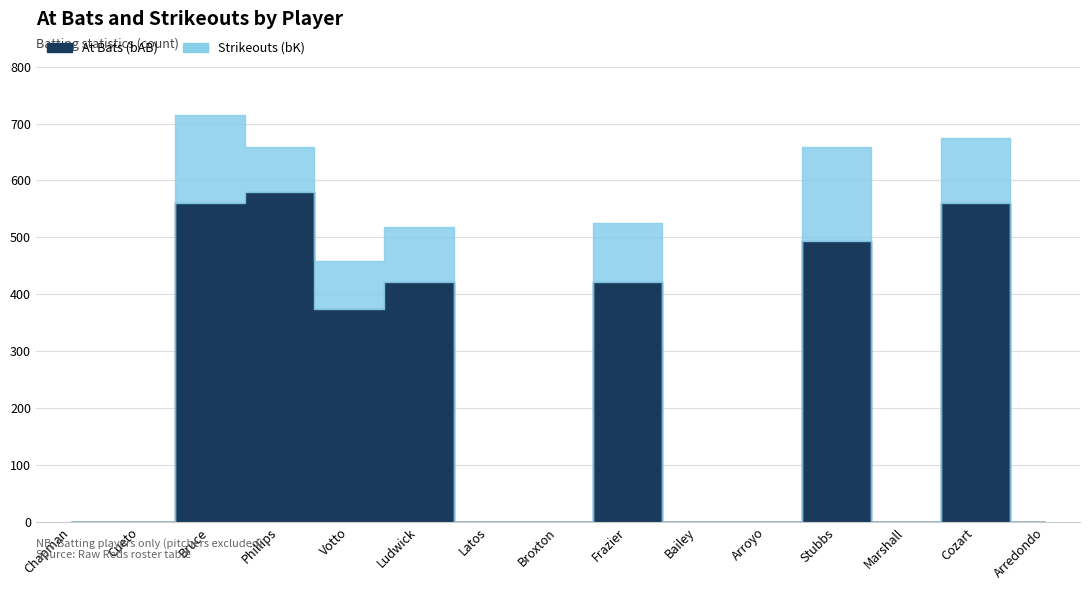

What is the label of the 15th point from the right?

Aroldis Chapman